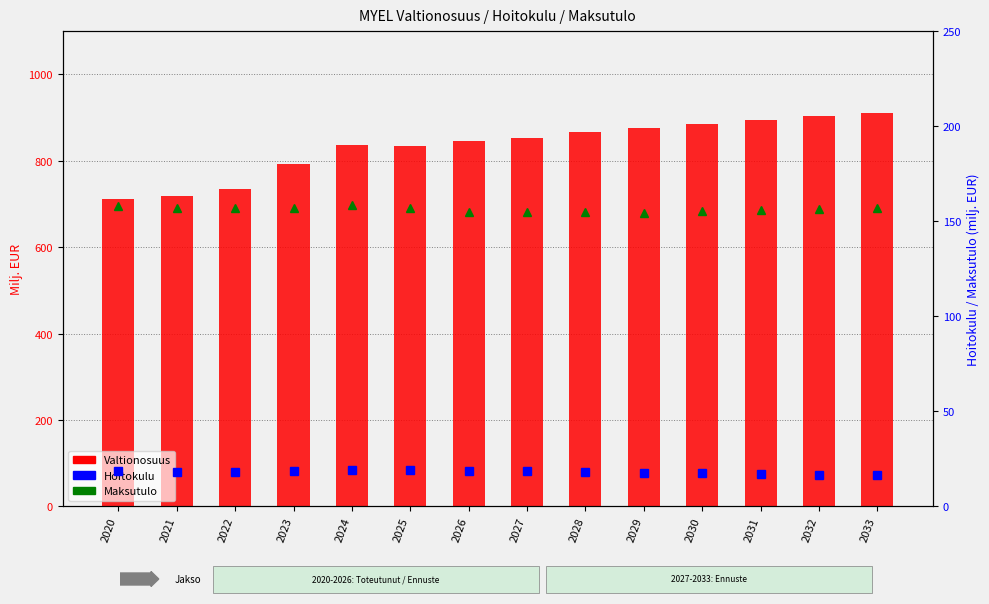

Does the chart contain any negative values?

No